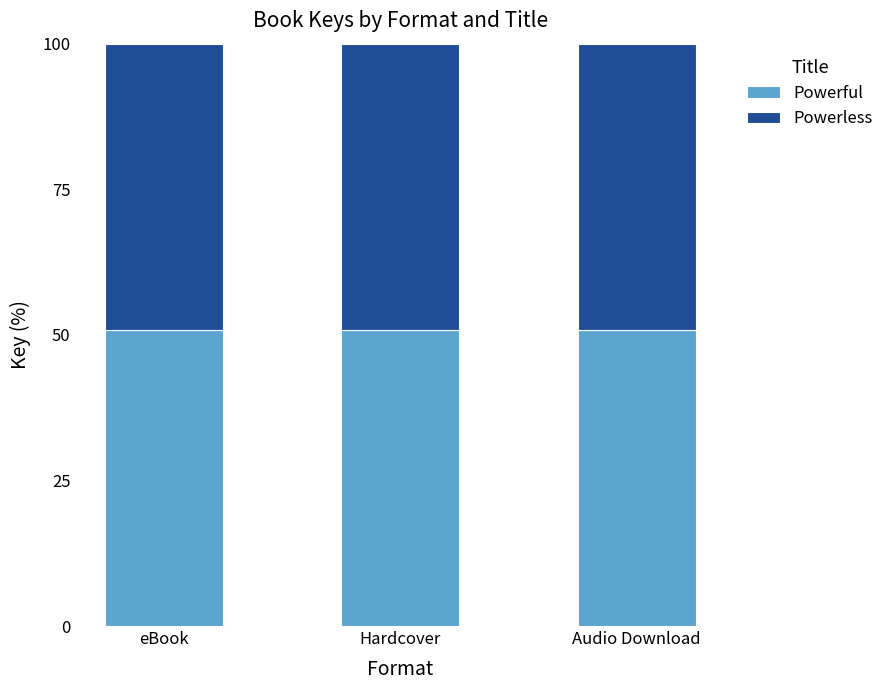

What is the lowest value of the Powerful series?

50.9